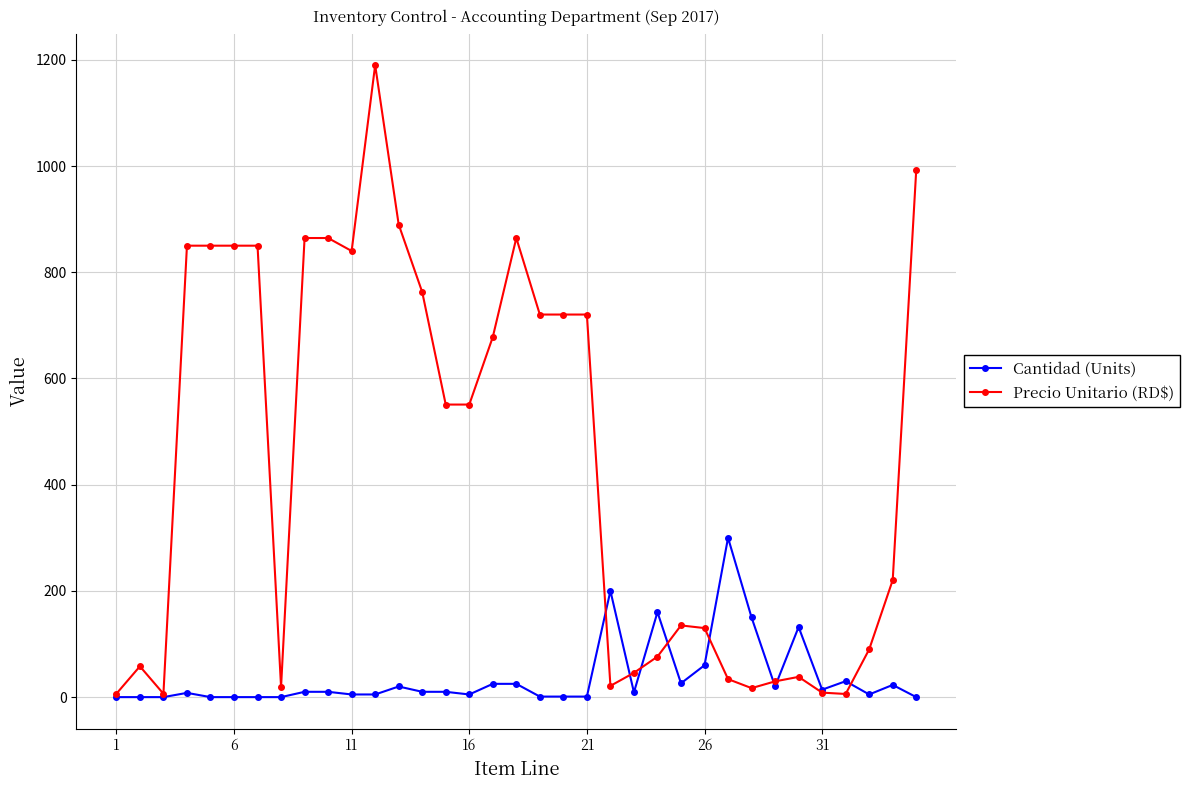

Which series has the largest range (max minus min)?

Precio Unitario (RD$)